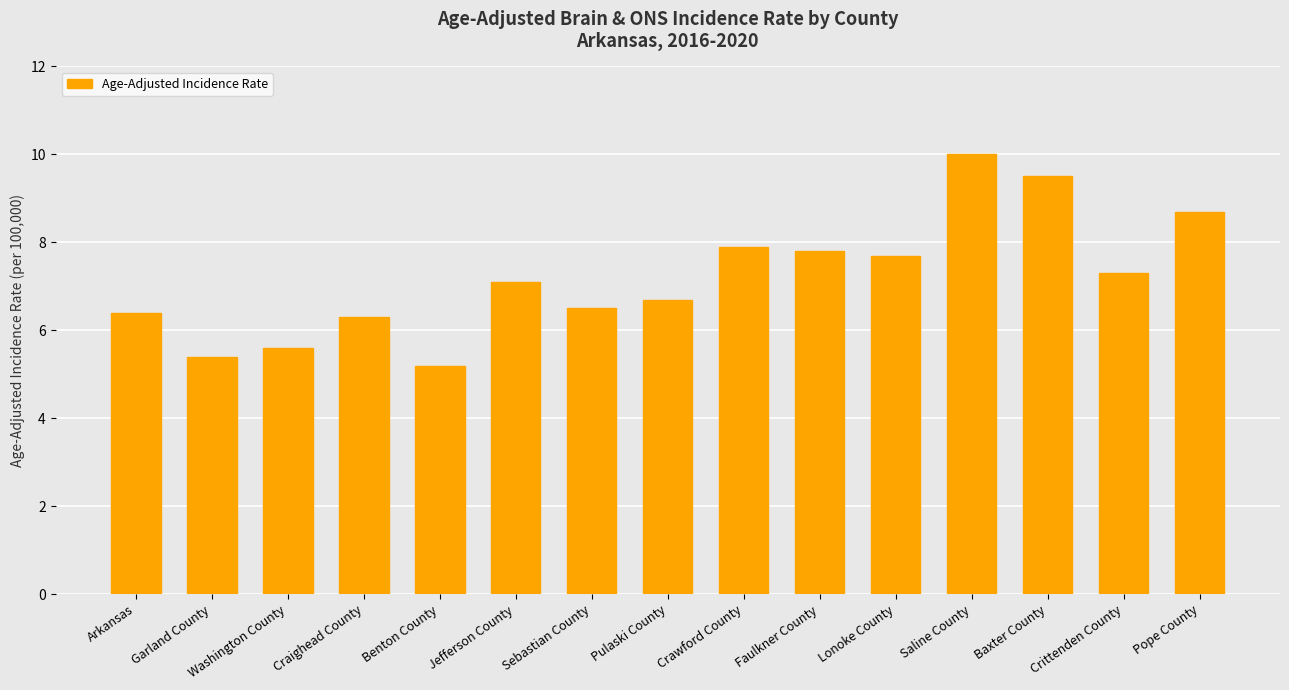

What is the change in value from Baxter County to Crittenden County?

-2.2